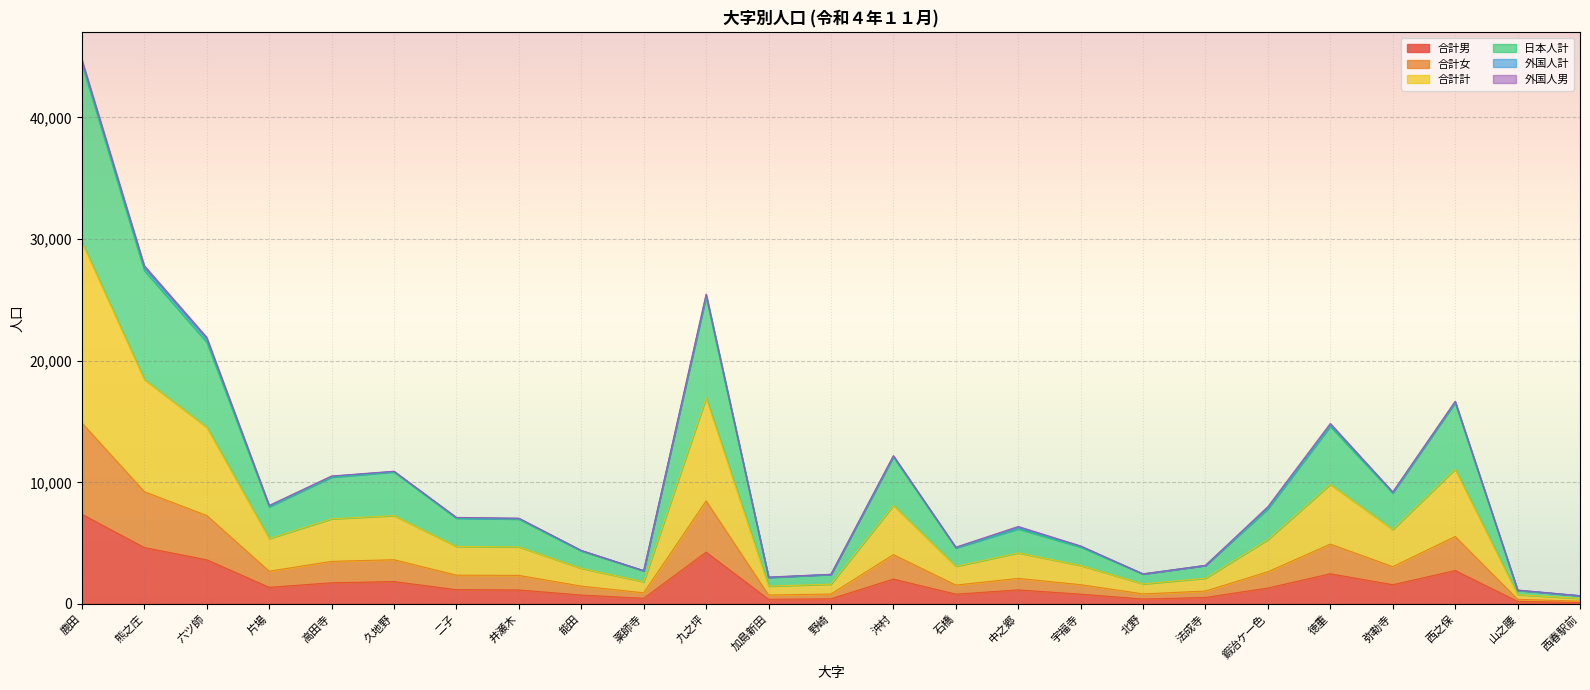

True or false: 日本人計 and 合計男 cross at least once.

False